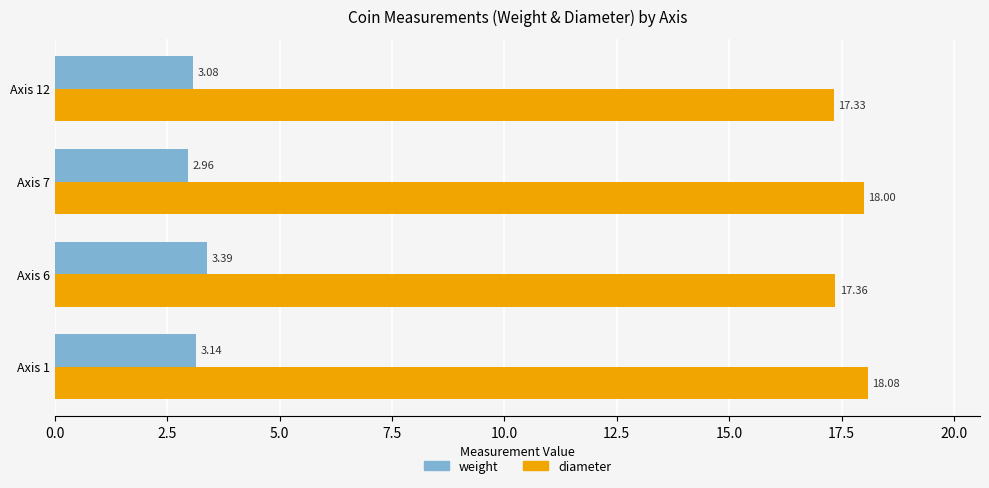

What is the difference between the second highest and second lowest values in the diameter series?

0.6